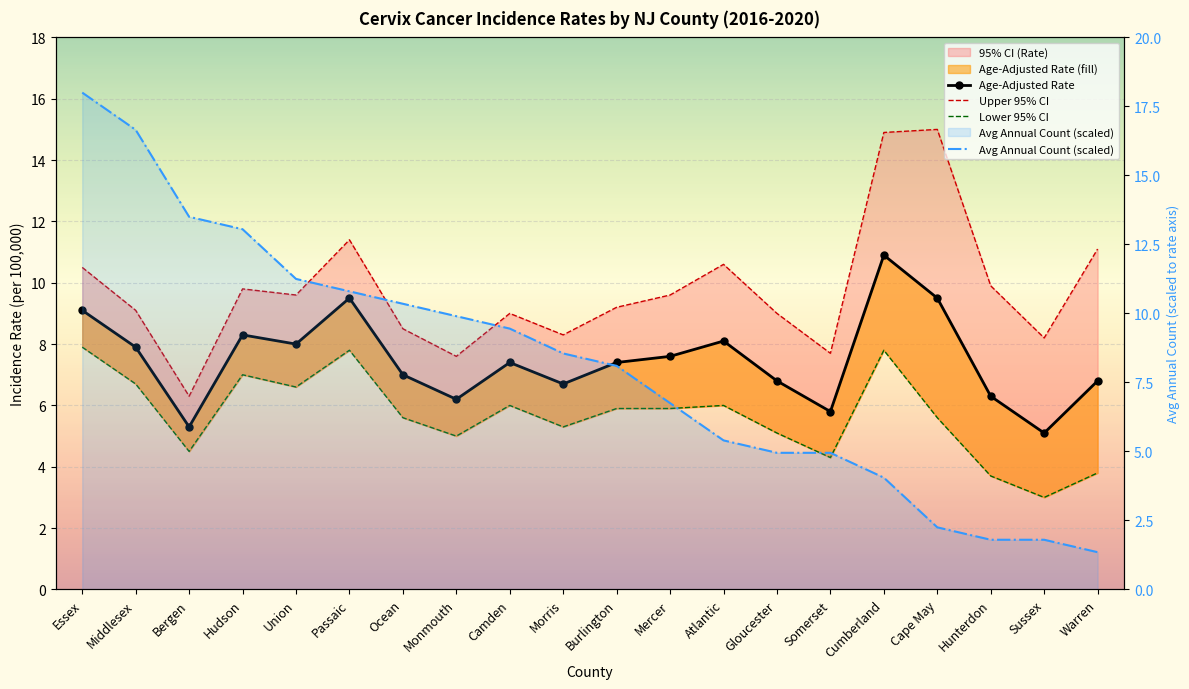

What is the total value across all series at Cape May?

32.4